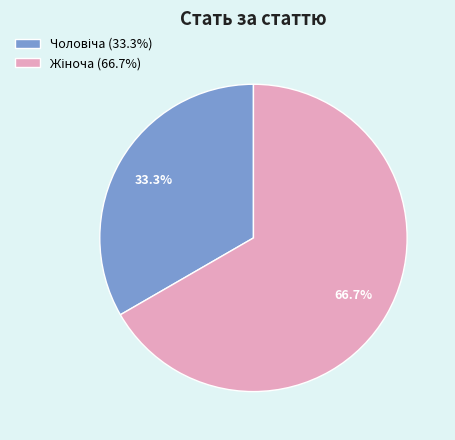

Is there any slice that represents more than half of the pie?

Yes